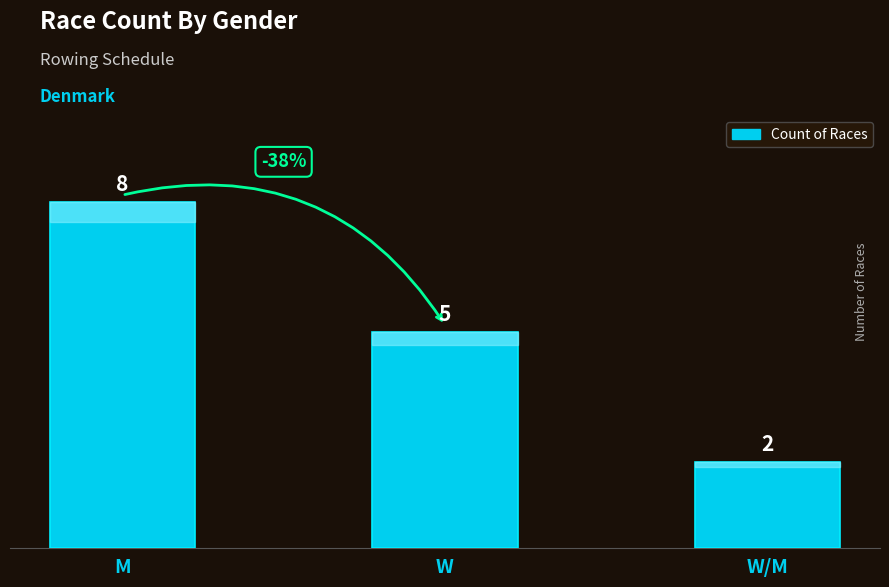

Rank the categories by value from highest to lowest.

M, W, W/M